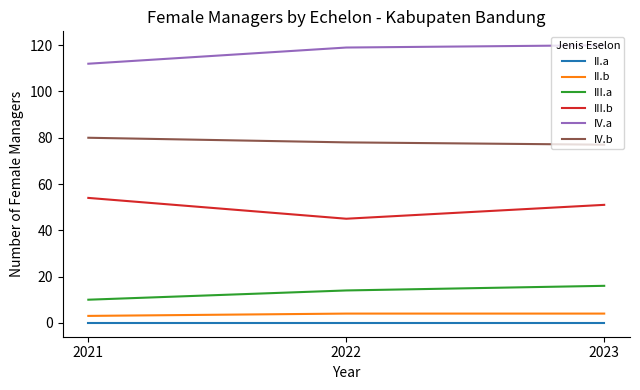

List the series in order of their peak value, highest first.

IV.a, IV.b, III.b, III.a, II.b, II.a